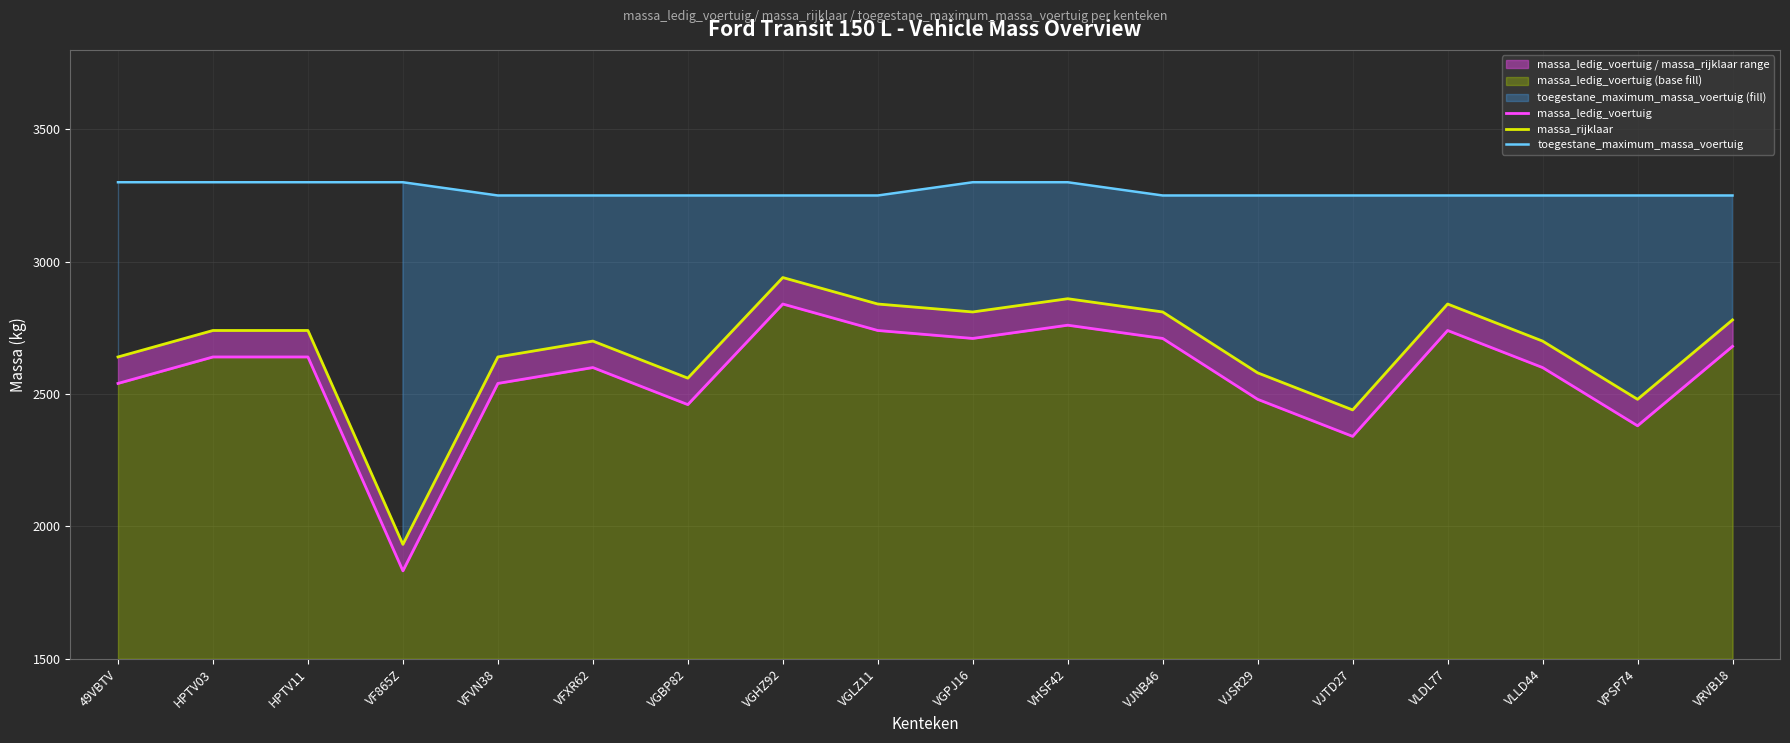

What is the average value of the massa_rijklaar series?

2668